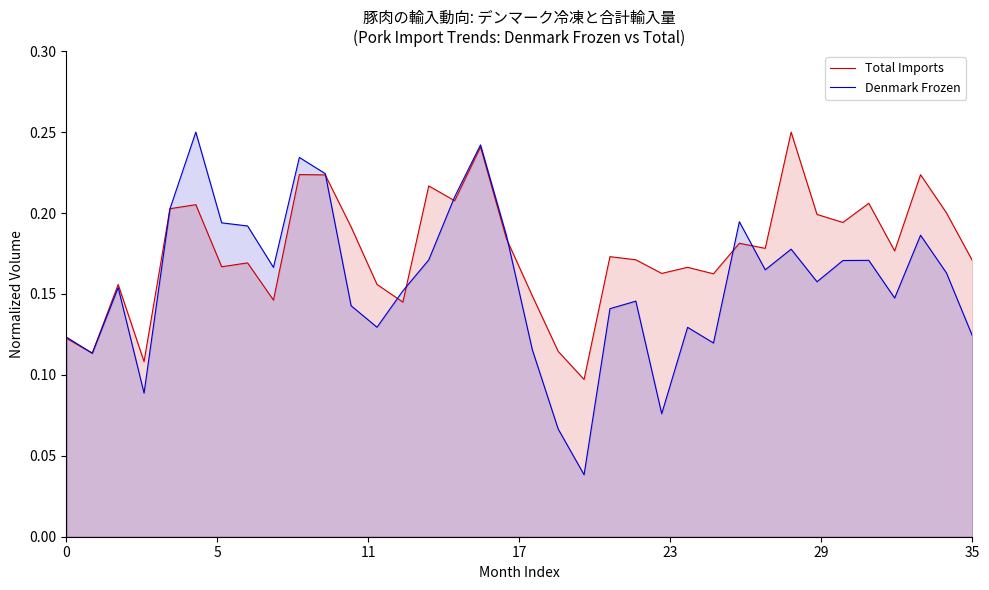

Which series has the widest spread of values?

Denmark Frozen